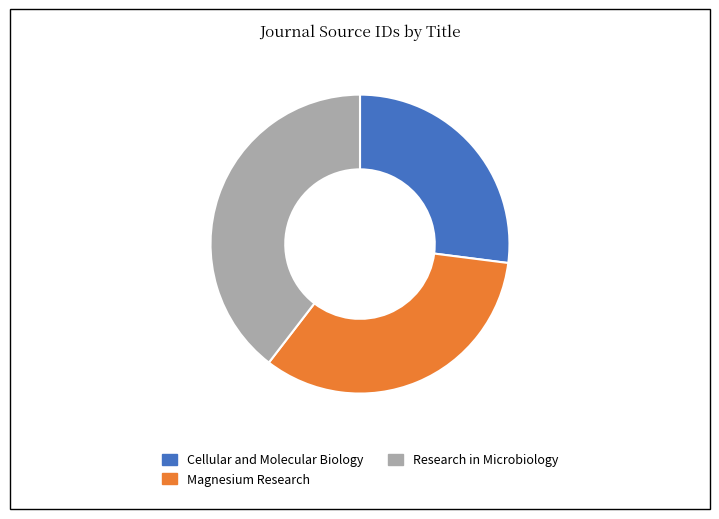

The Research in Microbiology slice represents 31% of the pie. True or false?

False